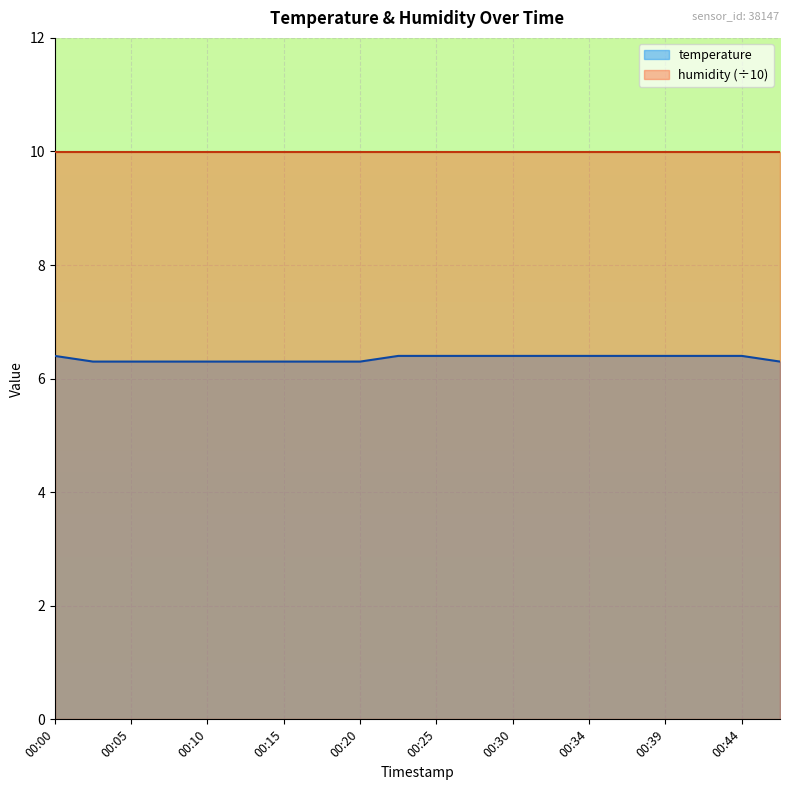

List the labels in order of value, largest first.

00:00, 00:22, 00:25, 00:27, 00:30, 00:32, 00:34, 00:37, 00:39, 00:42, 00:44, 00:03, 00:05, 00:08, 00:10, 00:13, 00:15, 00:17, 00:20, 00:47